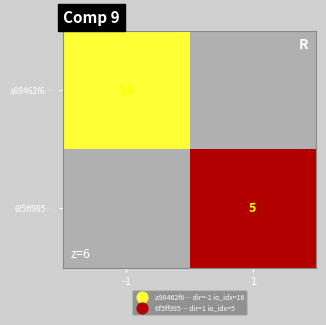

The value of a98462f6… at -1 is 16. True or false?

True